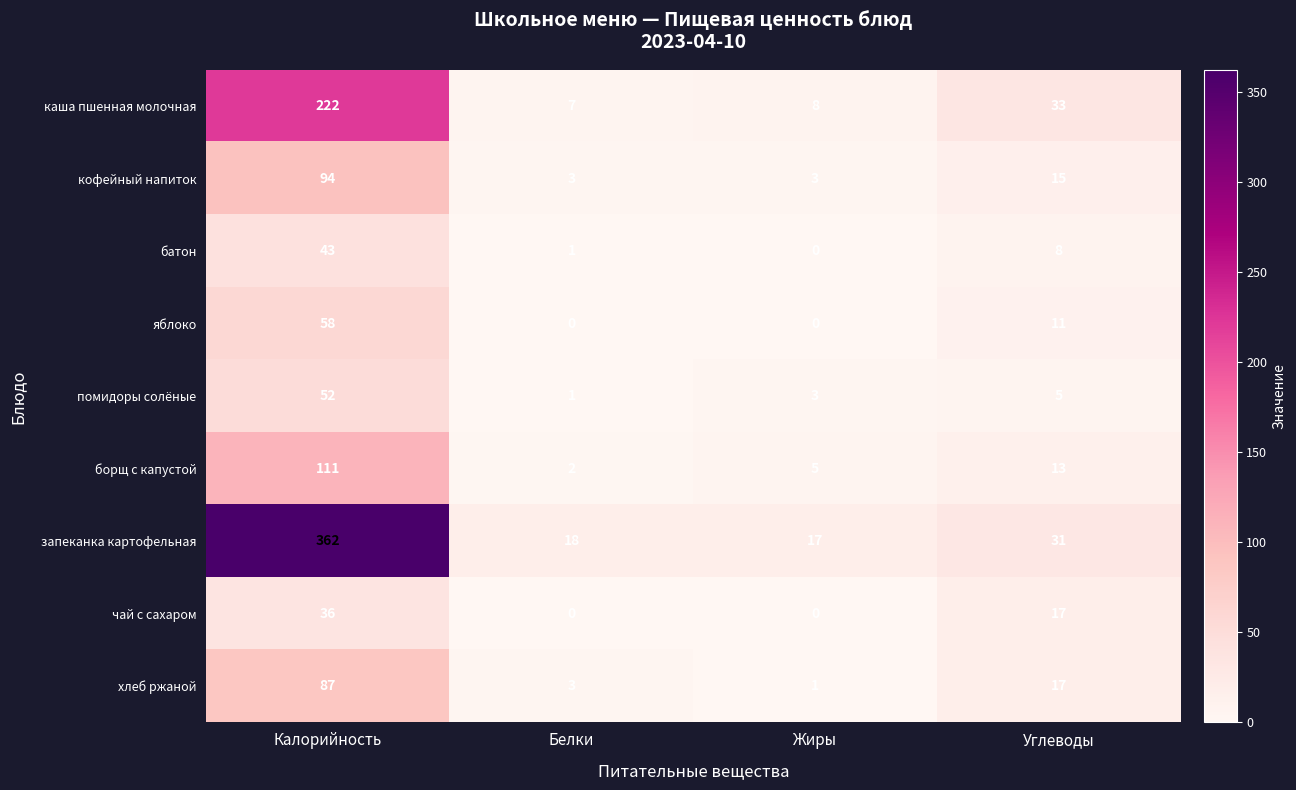

What is the greatest value displayed?

362